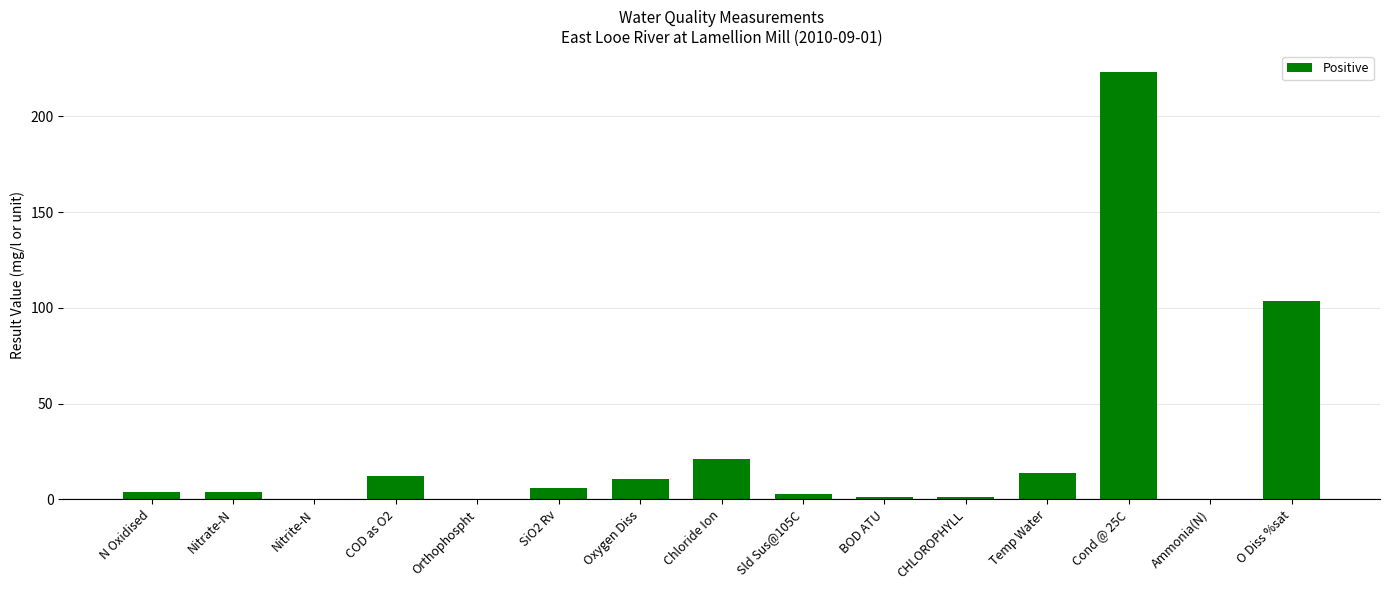

How many bars are there in total?

15